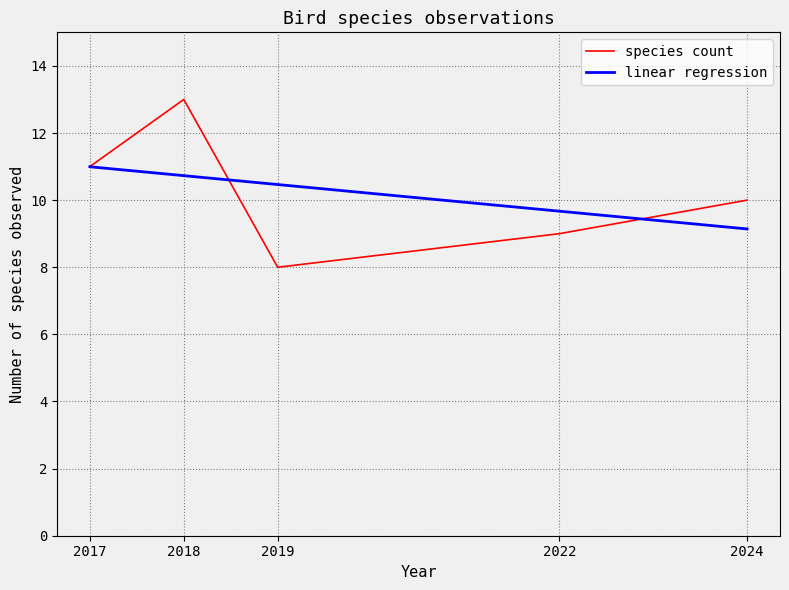

Reading left to right, list all the values displayed in this chart.

species count: 2017=11.0	2018=13.0	2019=8.0	2022=9.0	2024=10.0
linear regression: 2017=11.0	2018=10.7	2019=10.5	2022=9.7	2024=9.1